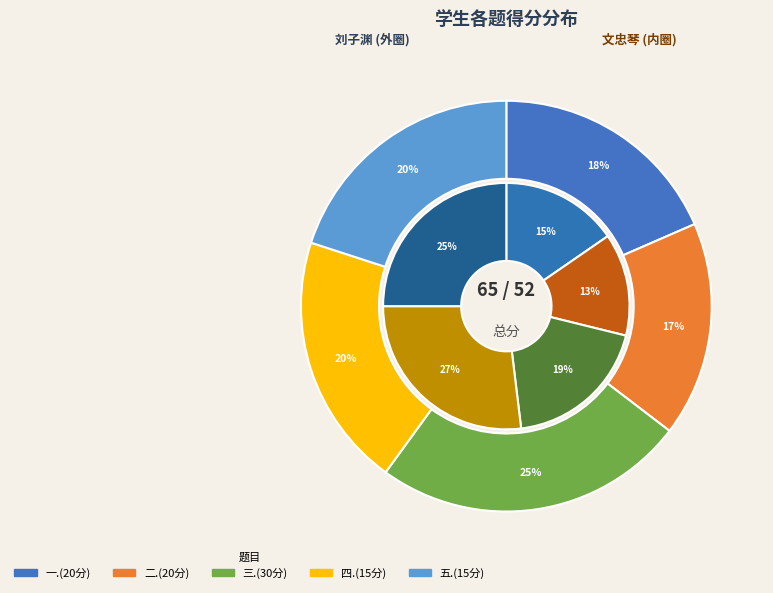

What is the spread (max minus min) of values at 2022081080 文忠琴?

7